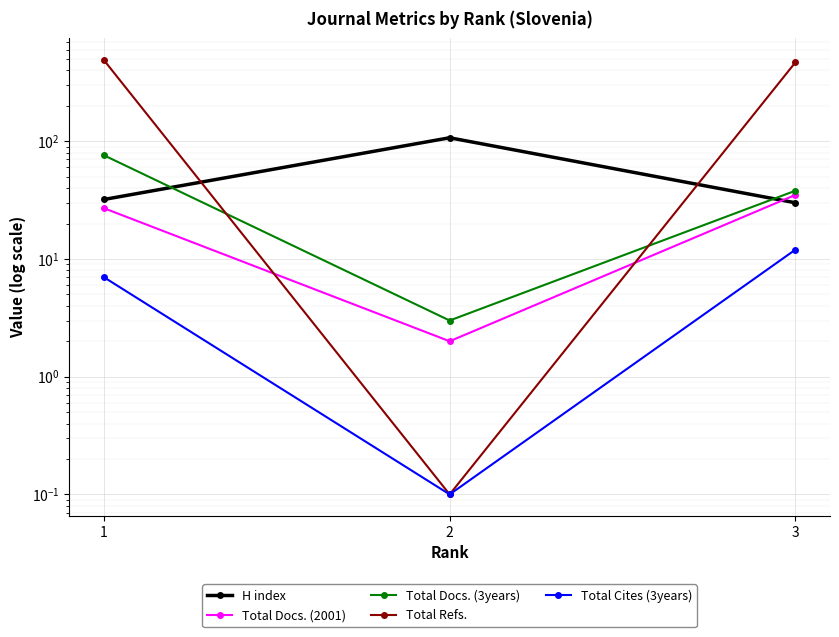

What value does the Total Docs. (2001) series have at 2?

2.0